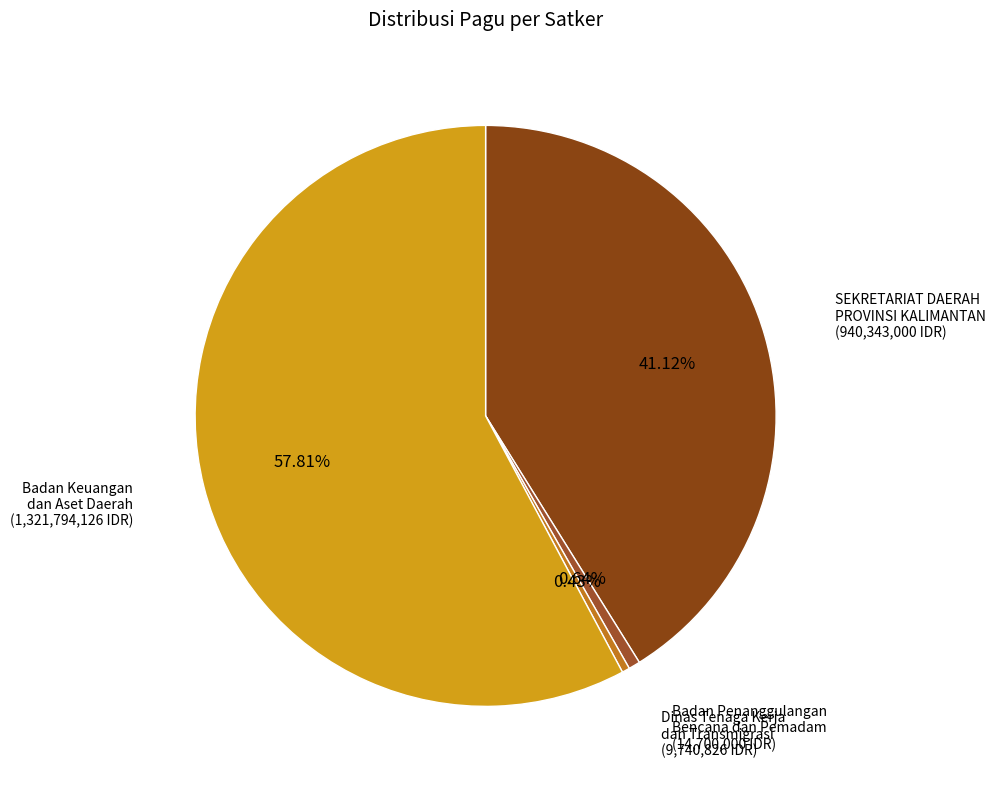

Combined, do Dinas Tenaga Kerja dan Transmigrasi and SEKRETARIAT DAERAH PROVINSI KALIMANTAN account for over 50%?

No